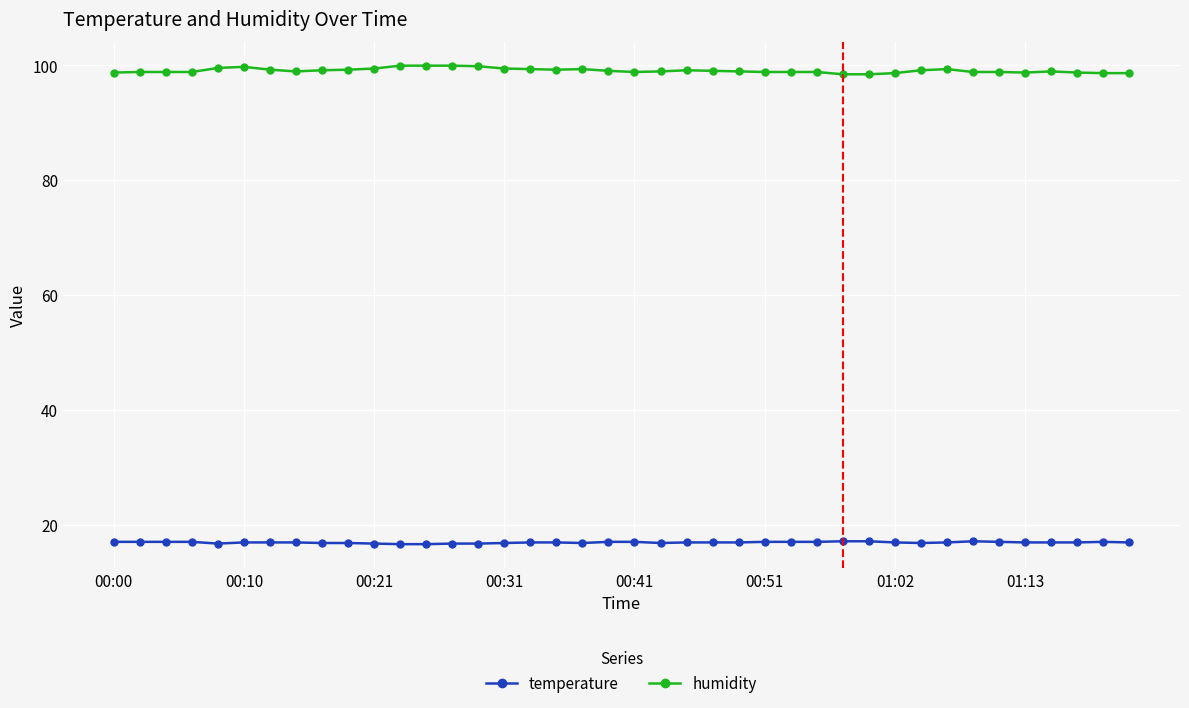

Does the chart have visible grid lines?

Yes